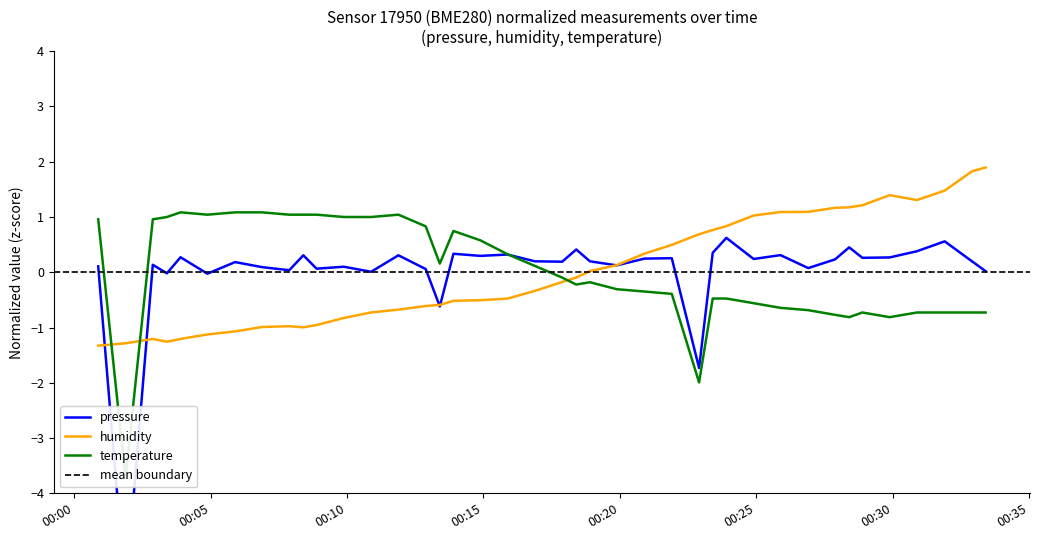

At how many categories does at least one series exceed -1?

39